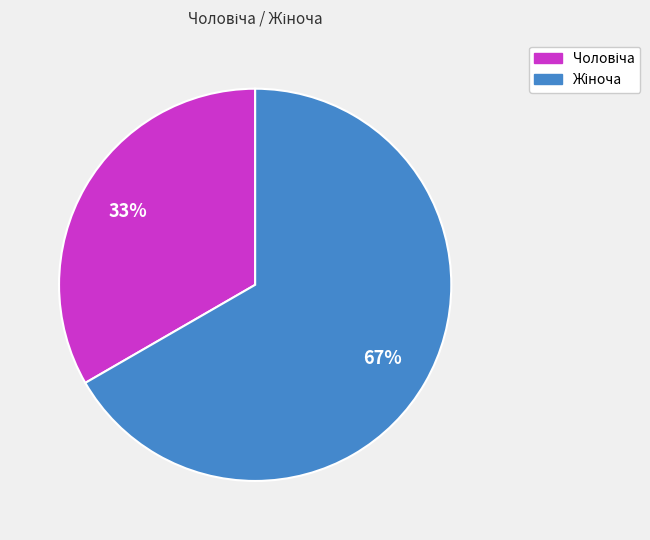

Is there any slice that represents more than half of the pie?

Yes